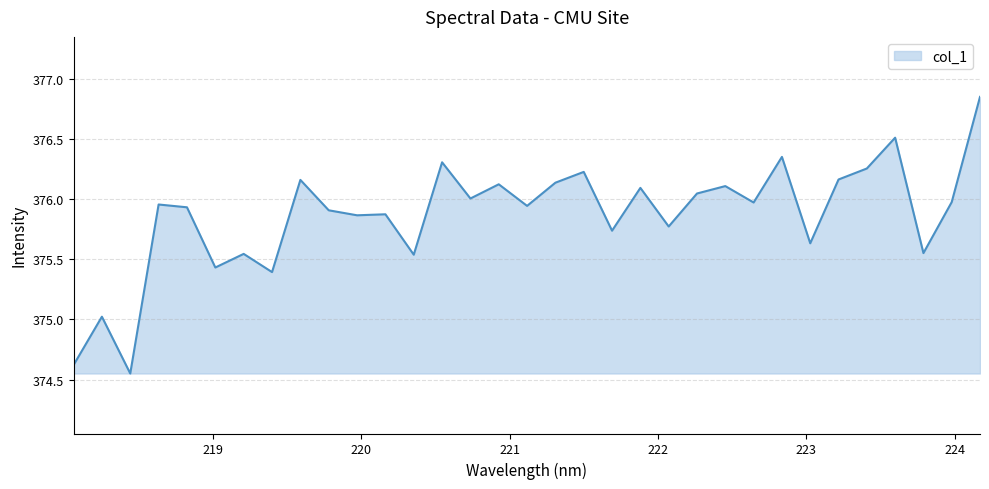

What is the difference between the maximum and minimum values?

2.3